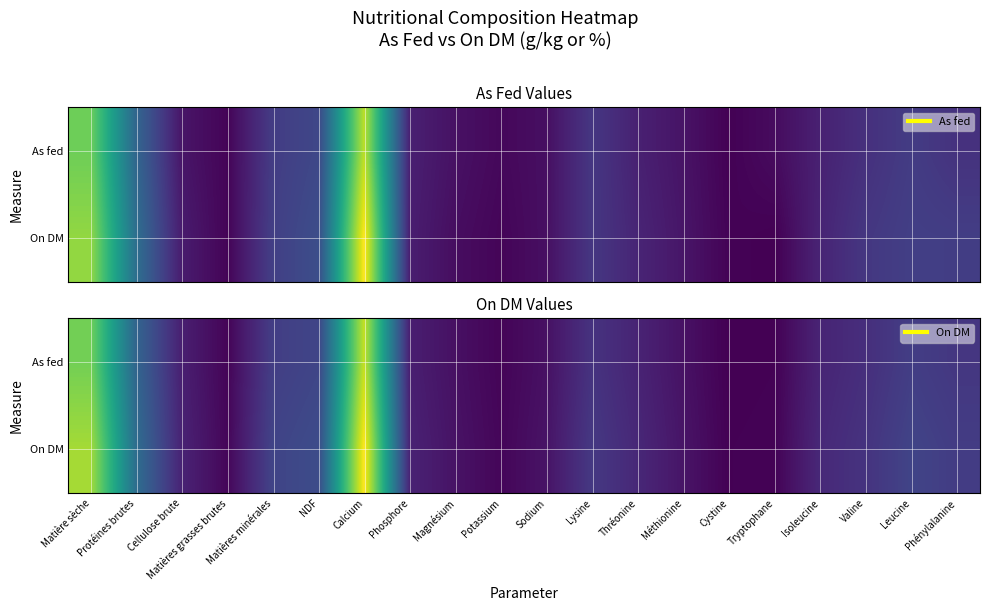

Which series has the widest spread of values?

On DM